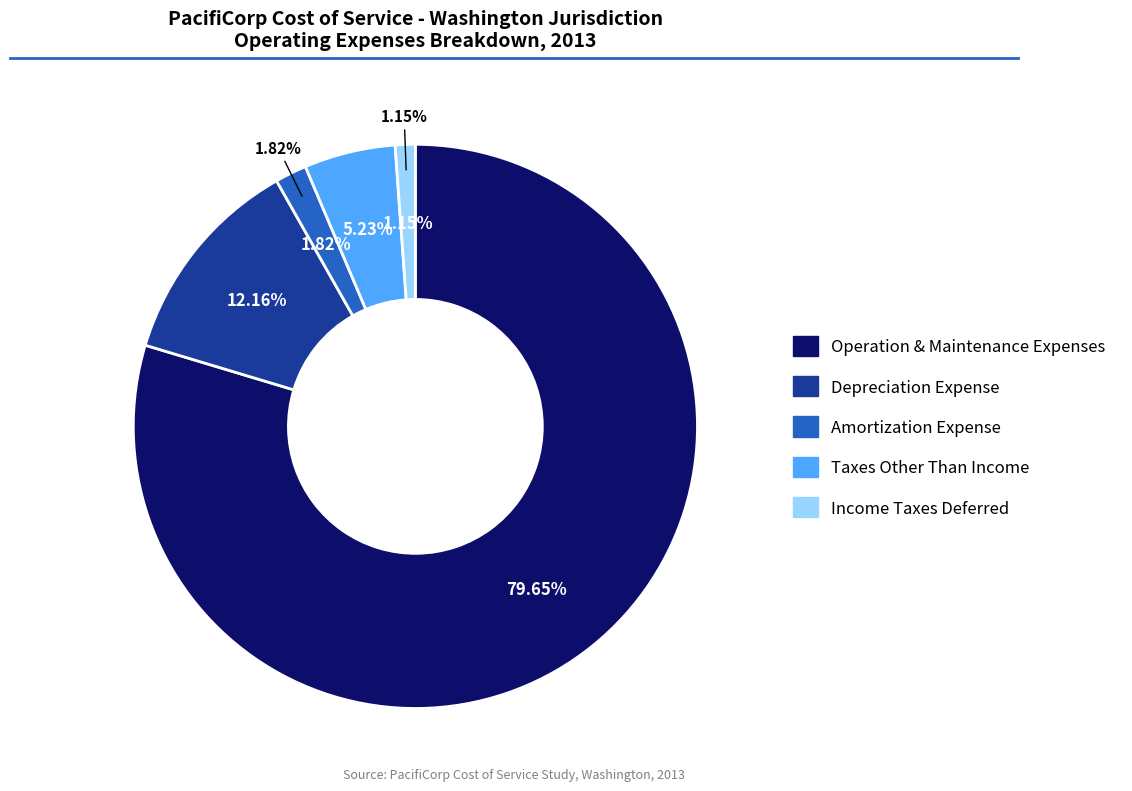

Which category has the smallest portion of the pie?

Income Taxes Deferred